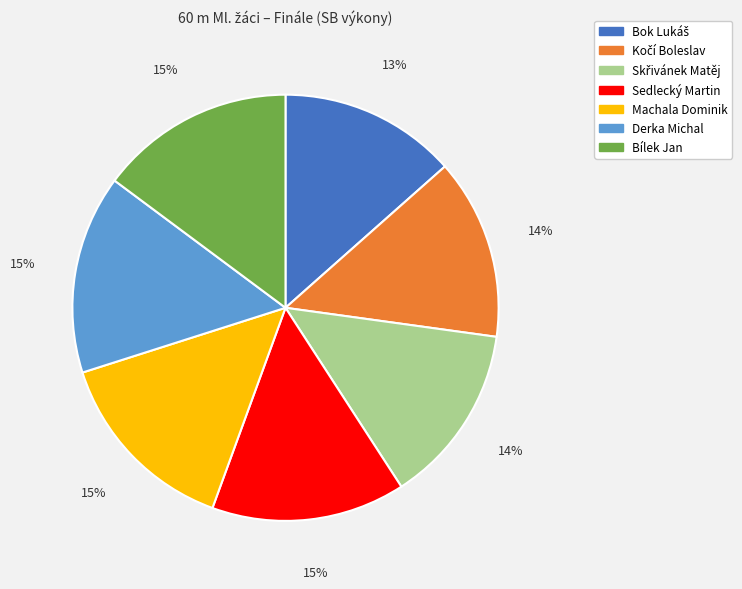

True or false: Sedlecký Martin accounts for 29% of the total.

False